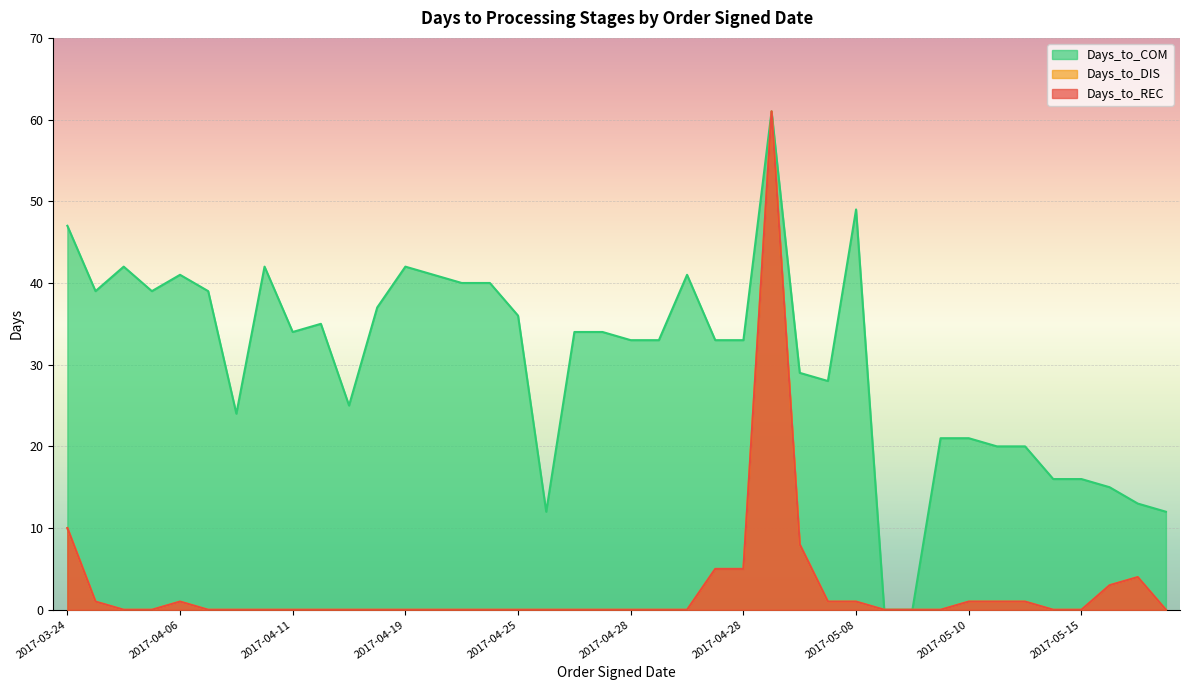

Is the value of Days_to_REC at 2017-05-19 greater than the value of Days_to_COM at 2017-04-21?

No